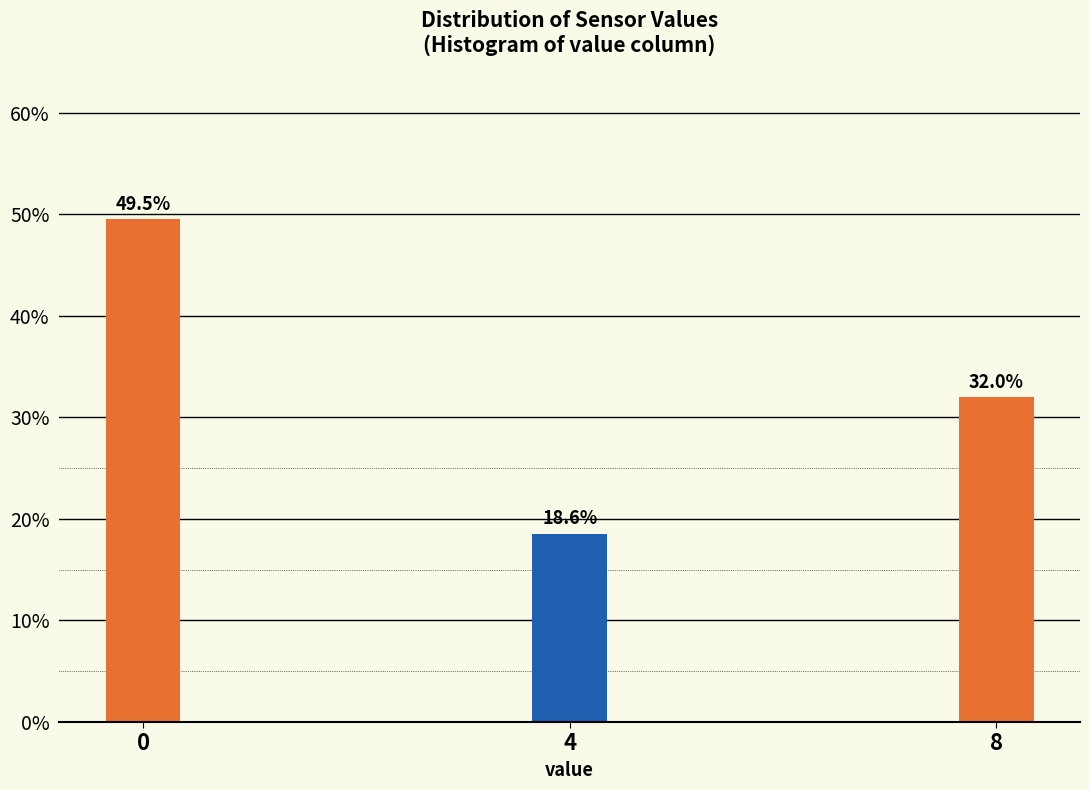

Reading left to right, transcribe all the data shown in this chart.

0=49.5	4=18.6	8=32.0